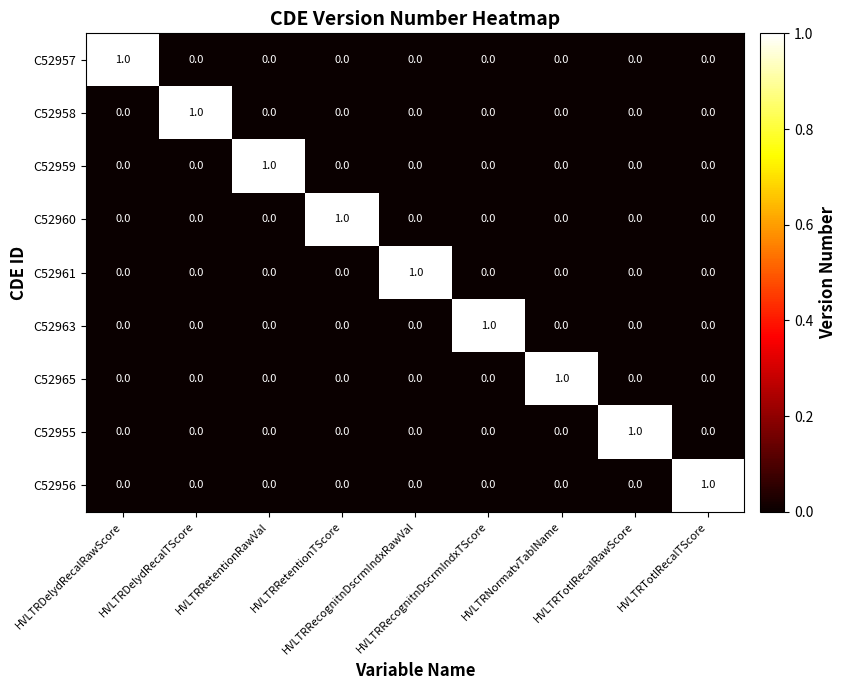

How many C52956 values are between 0 and 1?

9